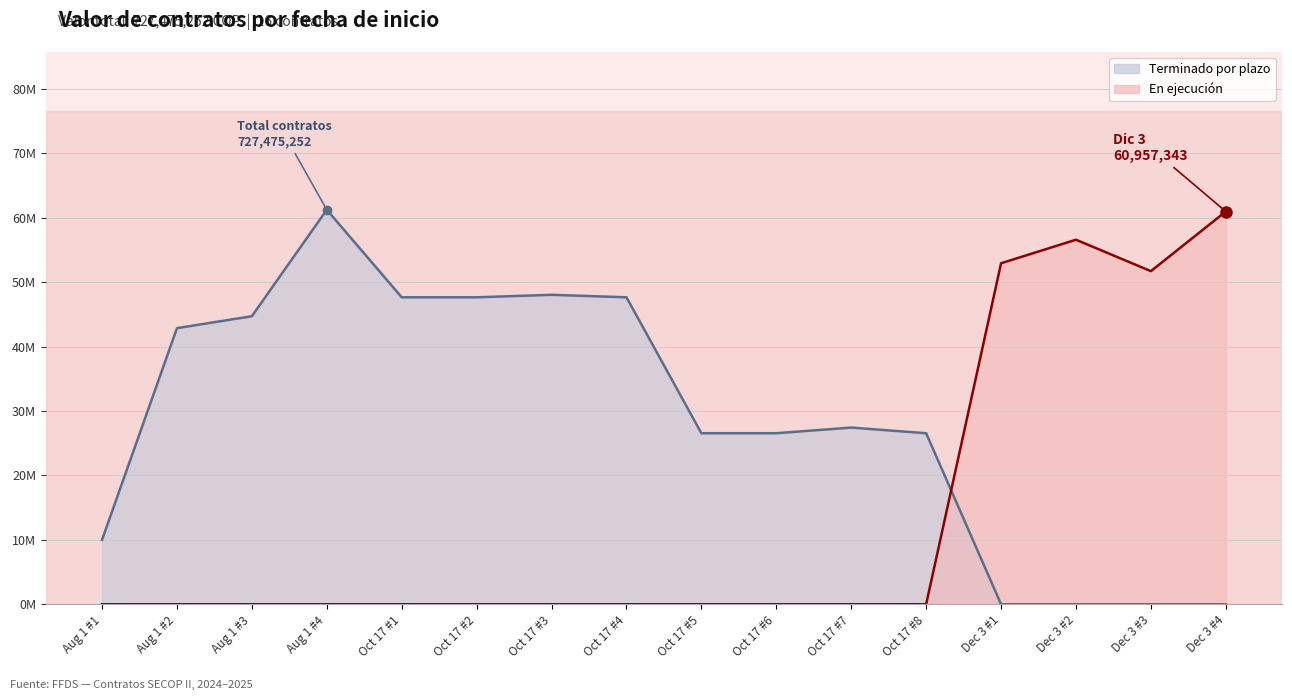

Where do Terminado por plazo and En ejecucion first cross each other?

Oct 17 #8 and Dec 3 #1